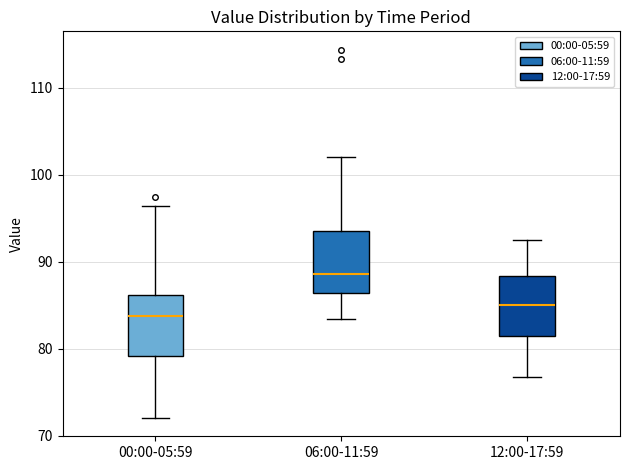

Where does the lower whisker of the box for 06:00-11:59 end on the y-axis? The values are not printed on the chart, so give them approximately, as read against the axis.

83